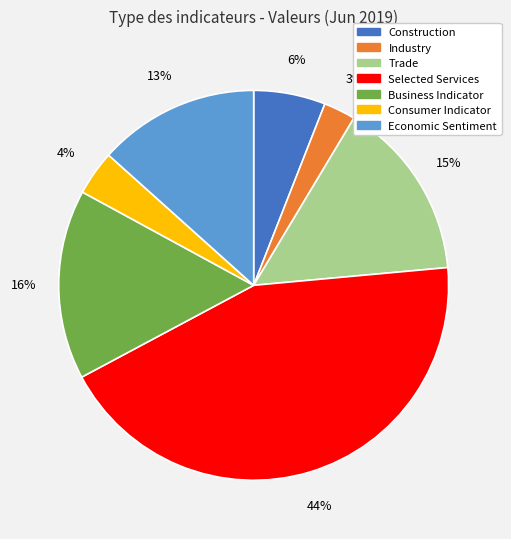

How many slices are in this pie chart?

7